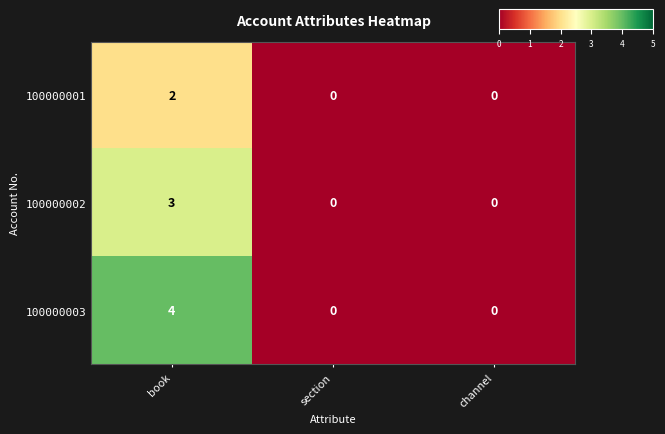

Is it true that 100000001 equals 0 at channel?

True